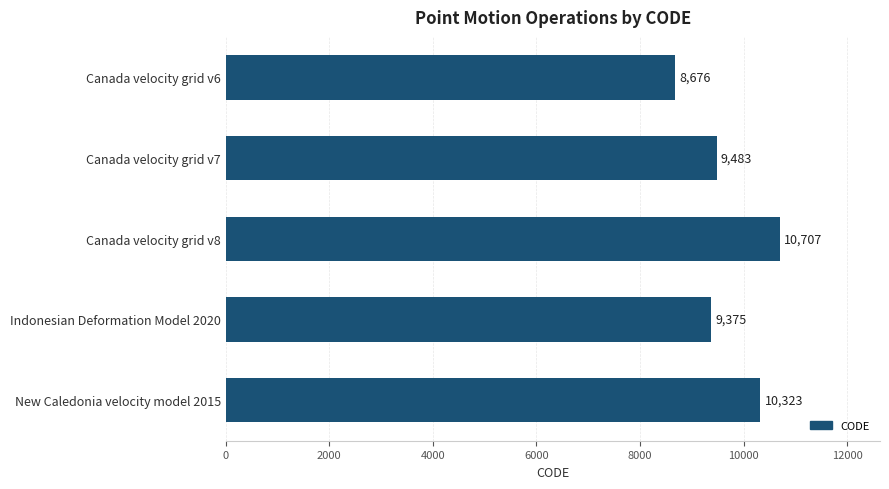

Where is the data nearest to the value 9691?

Canada velocity grid v7